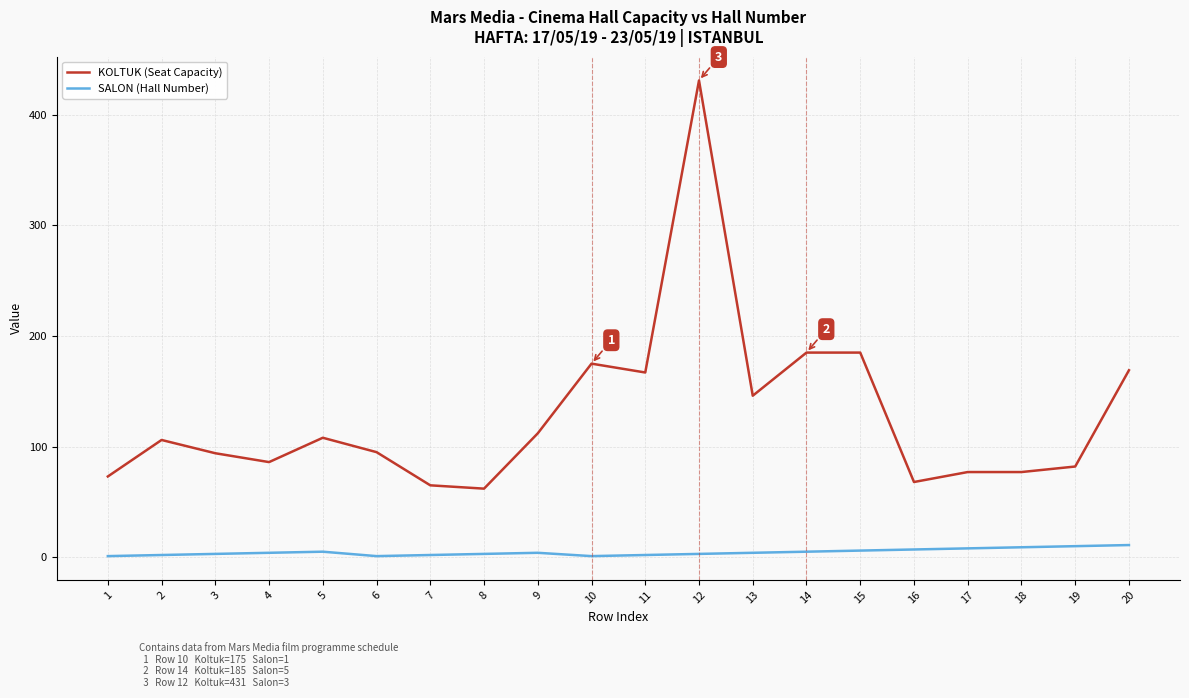

At which label does KOLTUK (Seat Capacity) reach its peak?

12